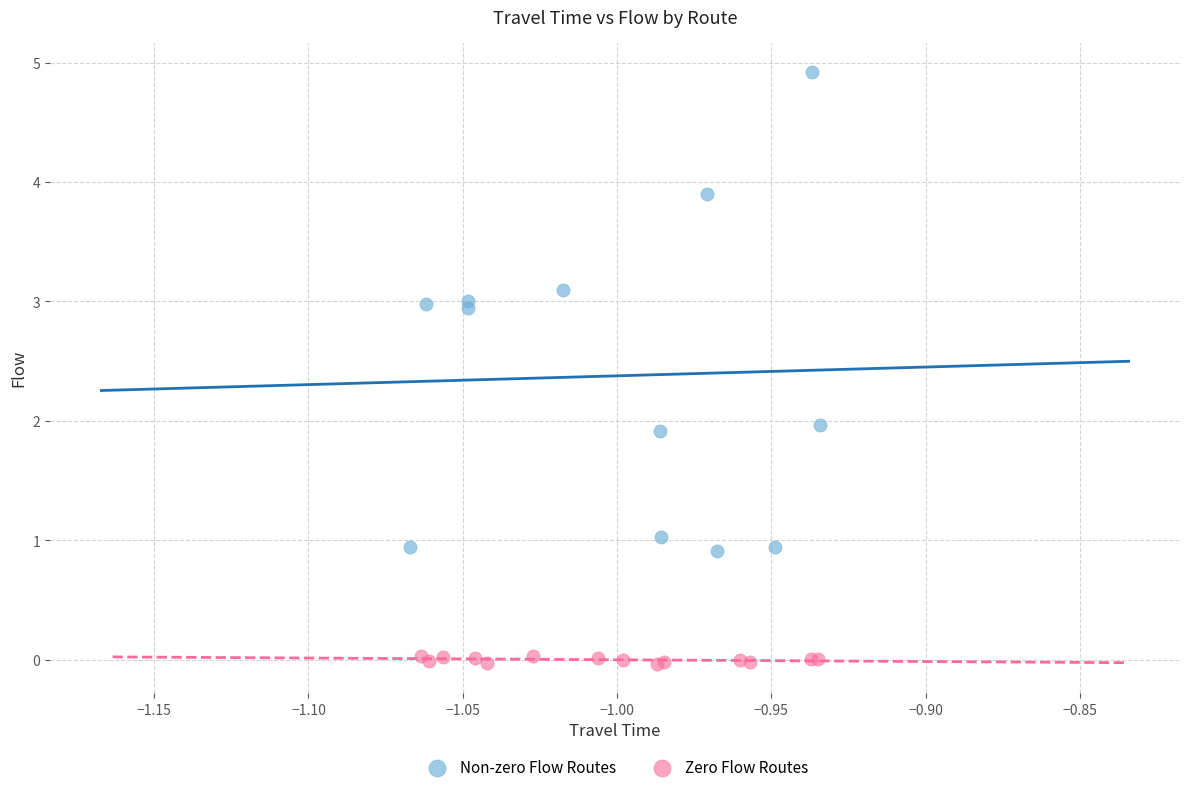

Which series reaches the minimum Y coordinate?

Zero Flow Routes